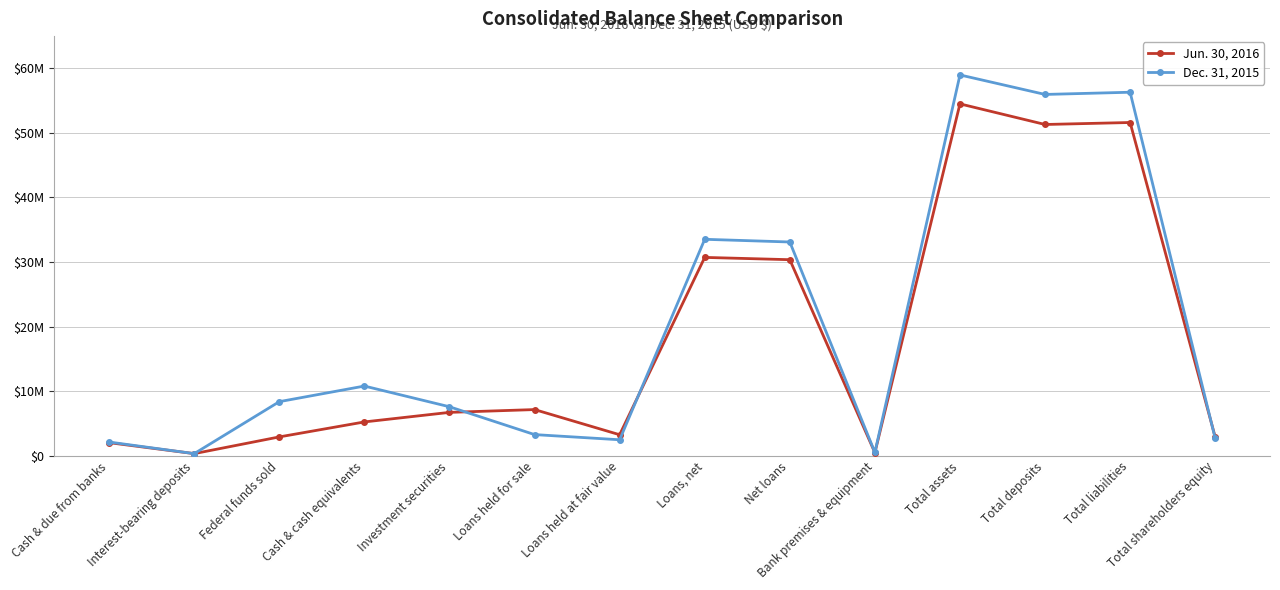

Is it true that Jun. 30, 2016 equals 5222688 at Cash & cash equivalents?

True